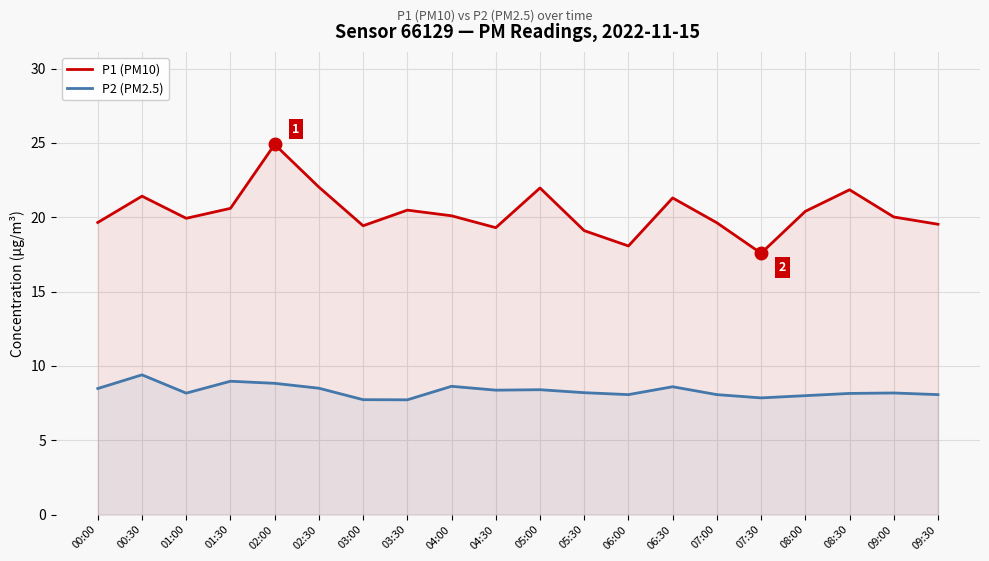

What value does the P2 (PM2.5) series have at 00:00?

8.5